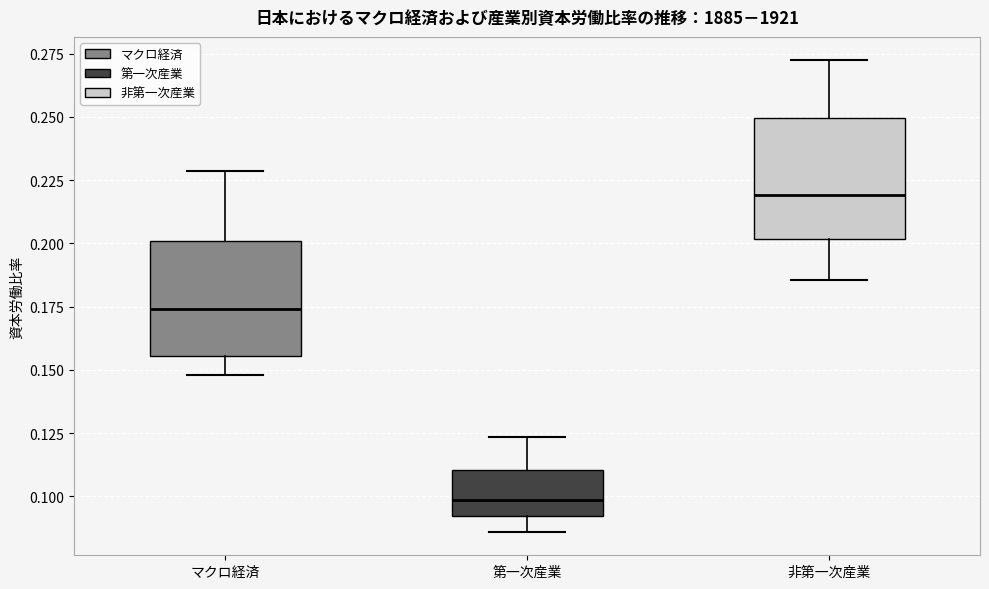

Reading left to right, transcribe this box plot: for each box, give where its median line is, the range the box spans, and where its two whiskers end, as read against the y-axis. The values are not printed on the chart, so give them approximately, as read against the axis.

マクロ経済: median 0.175, box 0.155 to 0.200, whiskers 0.150 to 0.230
第一次産業: median 0.100, box 0.090 to 0.110, whiskers 0.085 to 0.125
非第一次産業: median 0.220, box 0.200 to 0.250, whiskers 0.185 to 0.270